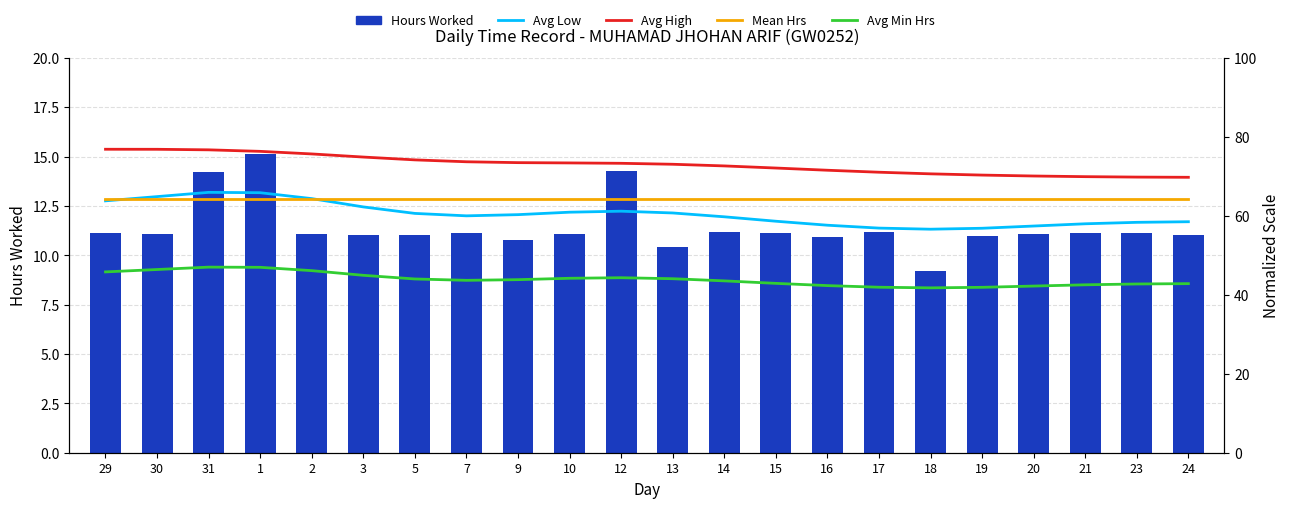

What is the difference between the maximum and minimum values in the Avg Low series?

9.3